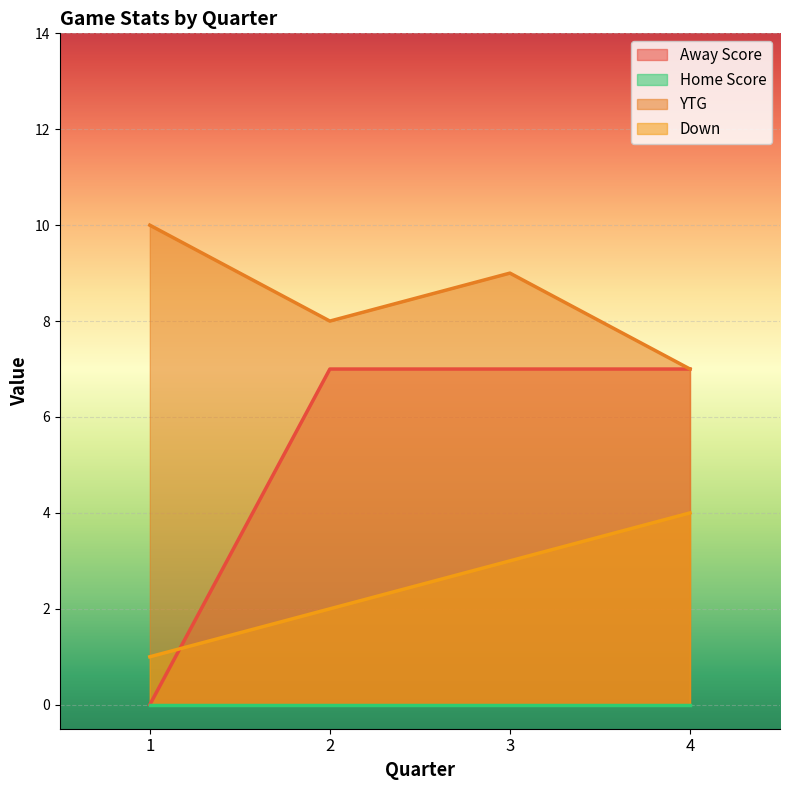

Which series has the largest total across all categories?

YTG